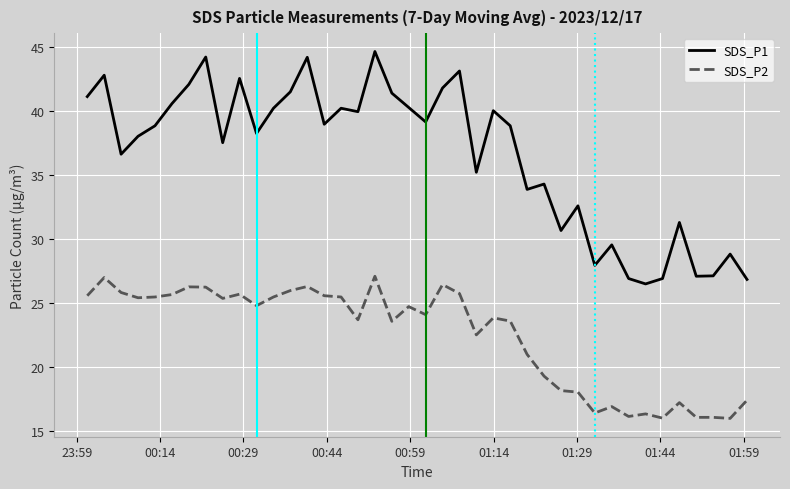

True or false: SDS_P2 and SDS_P1 intersect in this chart.

False